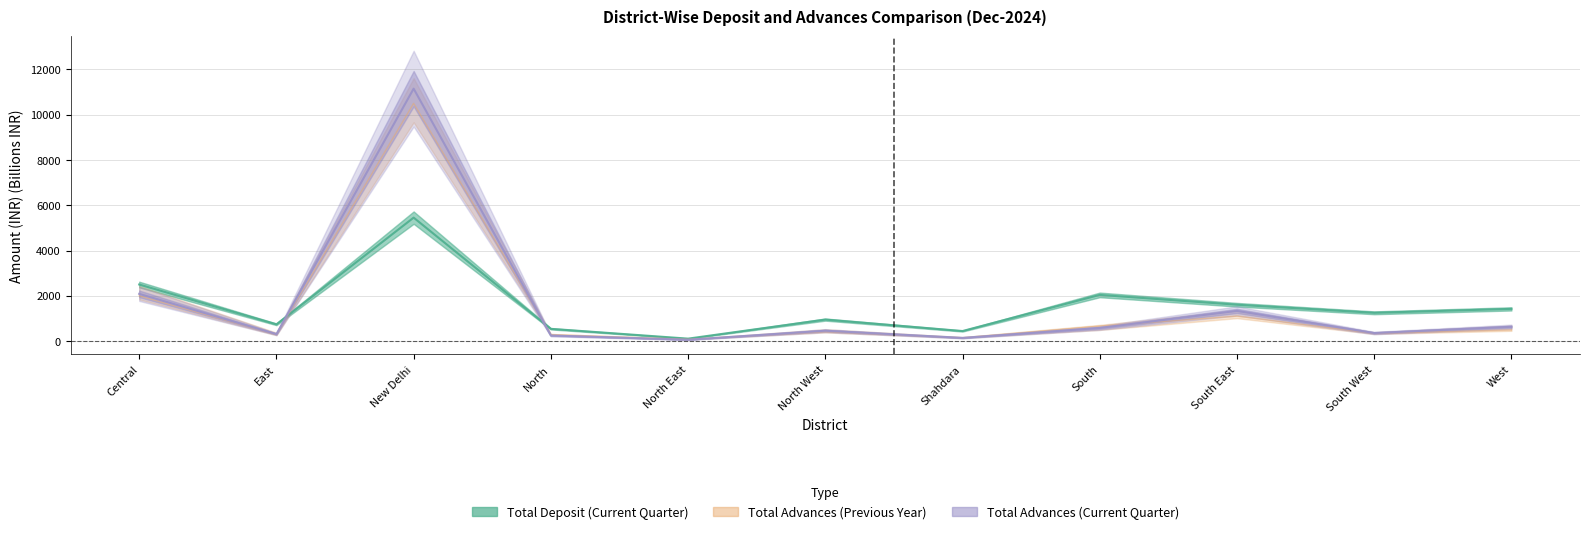

True or false: Total Deposit (Current Quarter) and Total Advances (Previous Quarter) intersect in this chart.

True